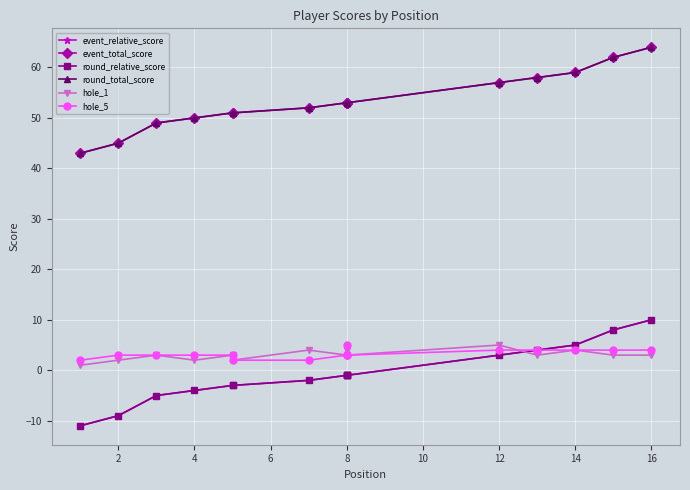

Where is hole_5 nearest to the value 3?

2